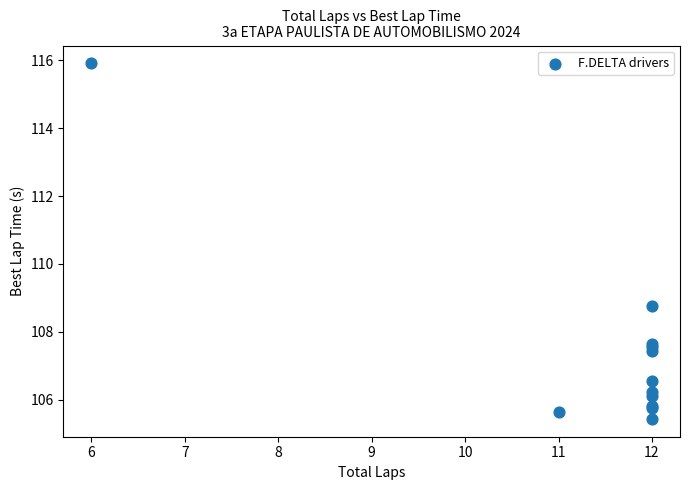

What Y value in the scatter plot is closest to 110?

108.8